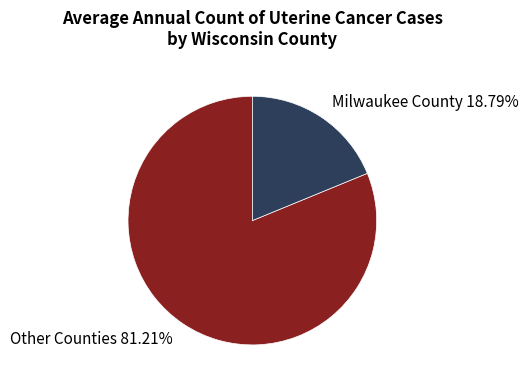

Does any single category account for the majority?

Yes